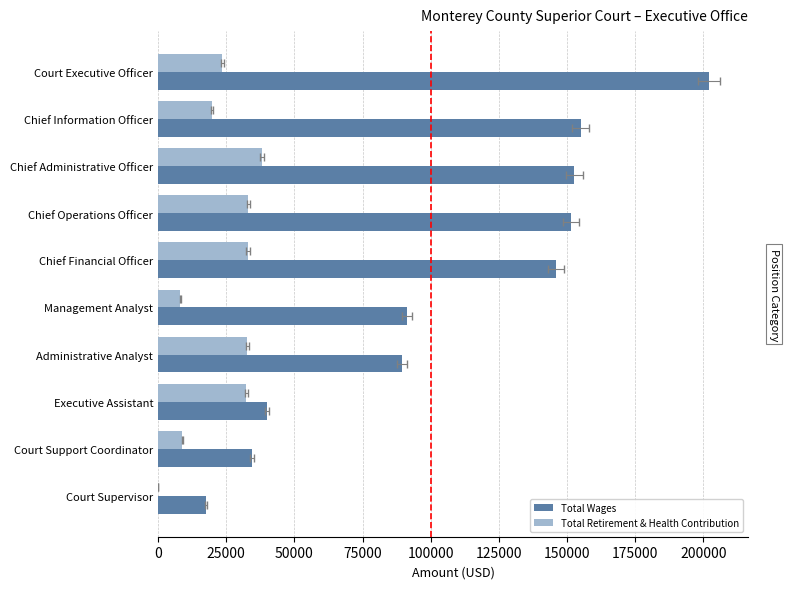

What is the difference between the maximum and minimum values in the Total Retirement & Health Contribution series?

38211